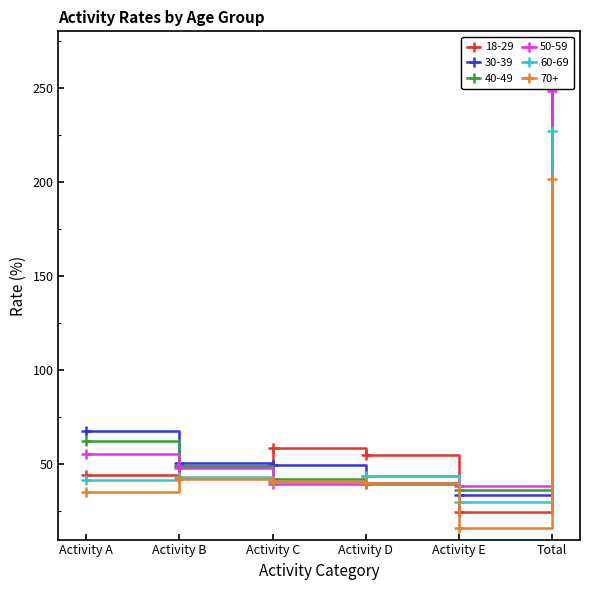

What is the minimum value for 50-59?

38.5